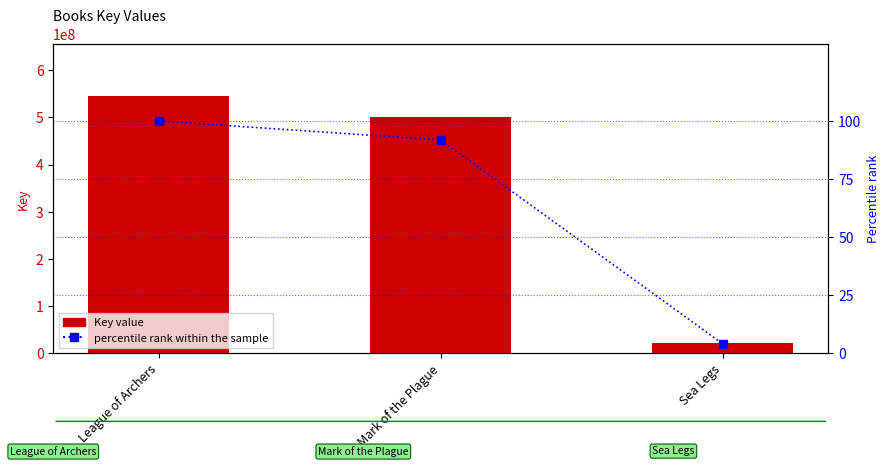

What is the minimum value for percentile rank within the sample?

4.1